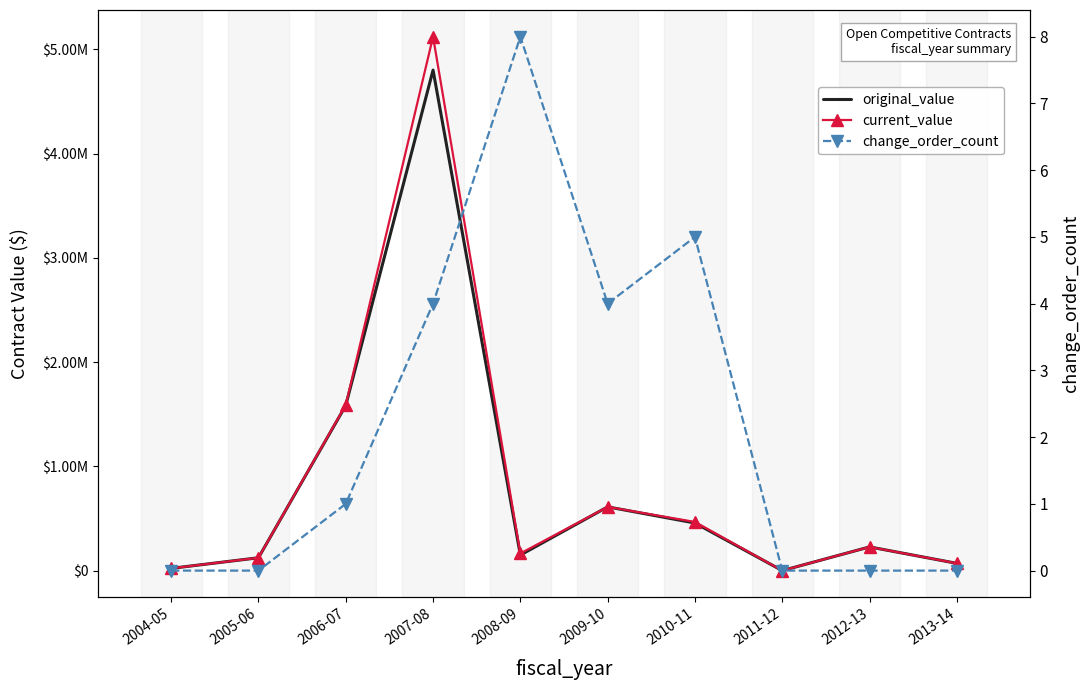

True or false: original_value has a value of 4800365.0 at 2007-08.

True